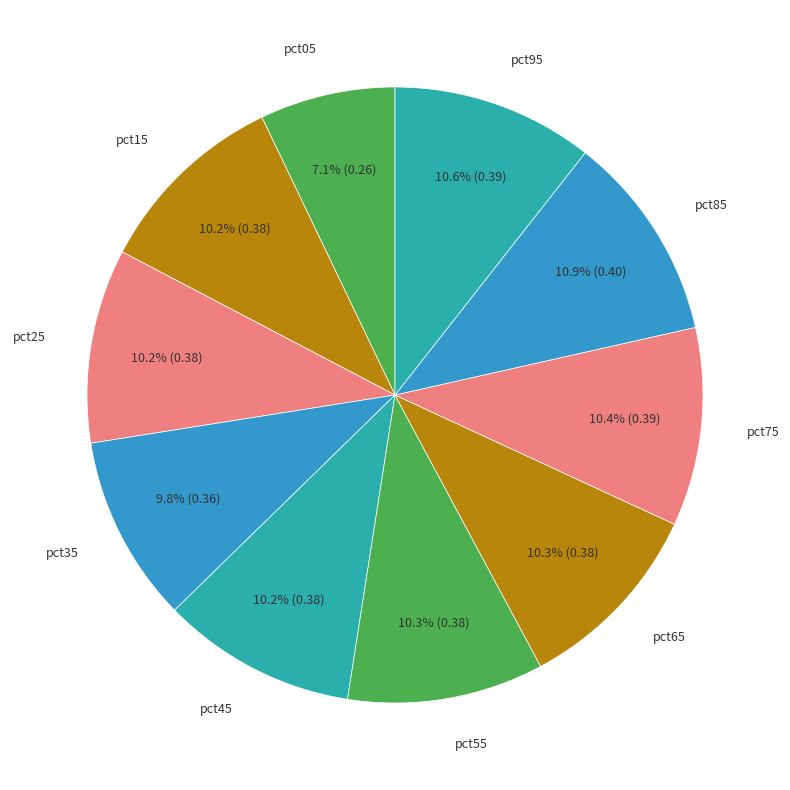

To the nearest percent, what is the average slice percentage?

10%